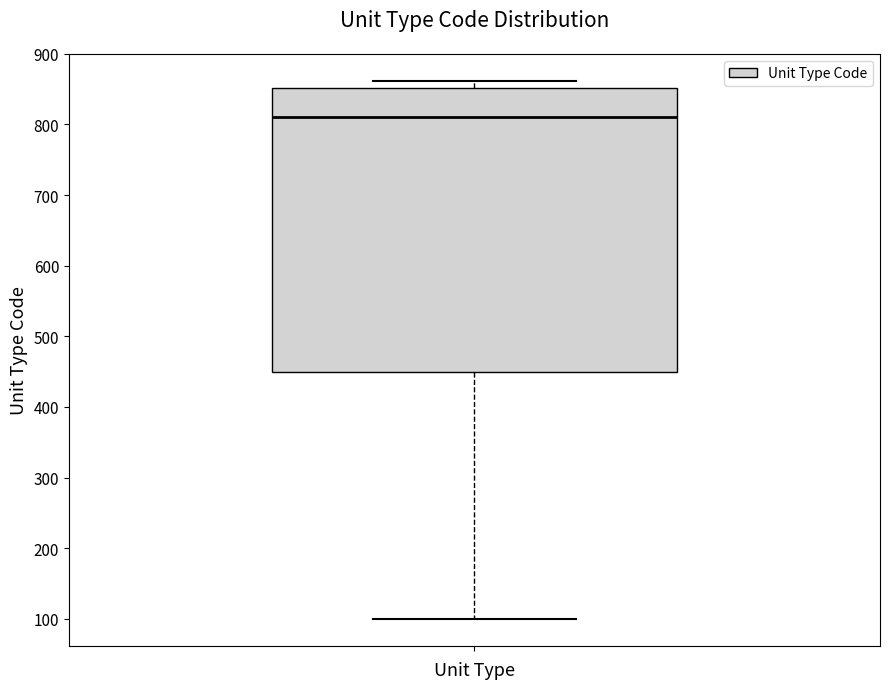

Read this box plot against the y-axis: the position of the median line, the range covered by the box, and the ends of both whiskers. The values are not printed on the chart, so give them approximately, as read against the axis.

median 810, box 450 to 850, whiskers 100 to 860